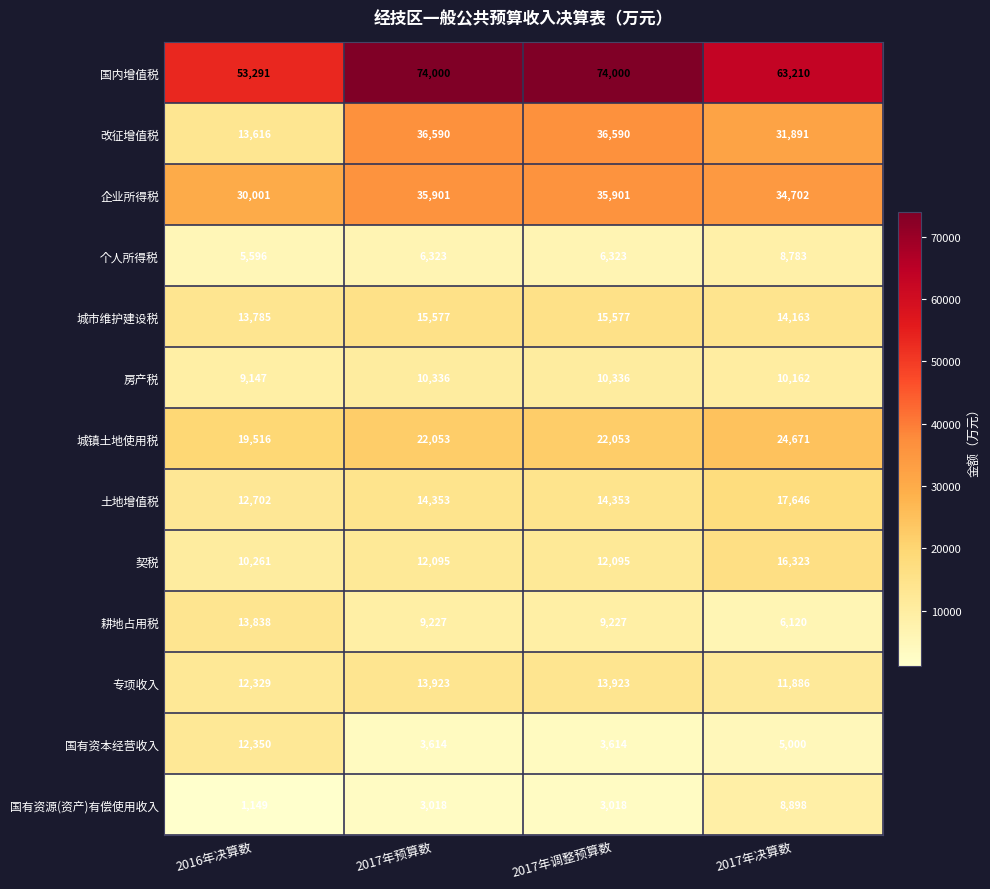

What is the smallest value displayed?

1149